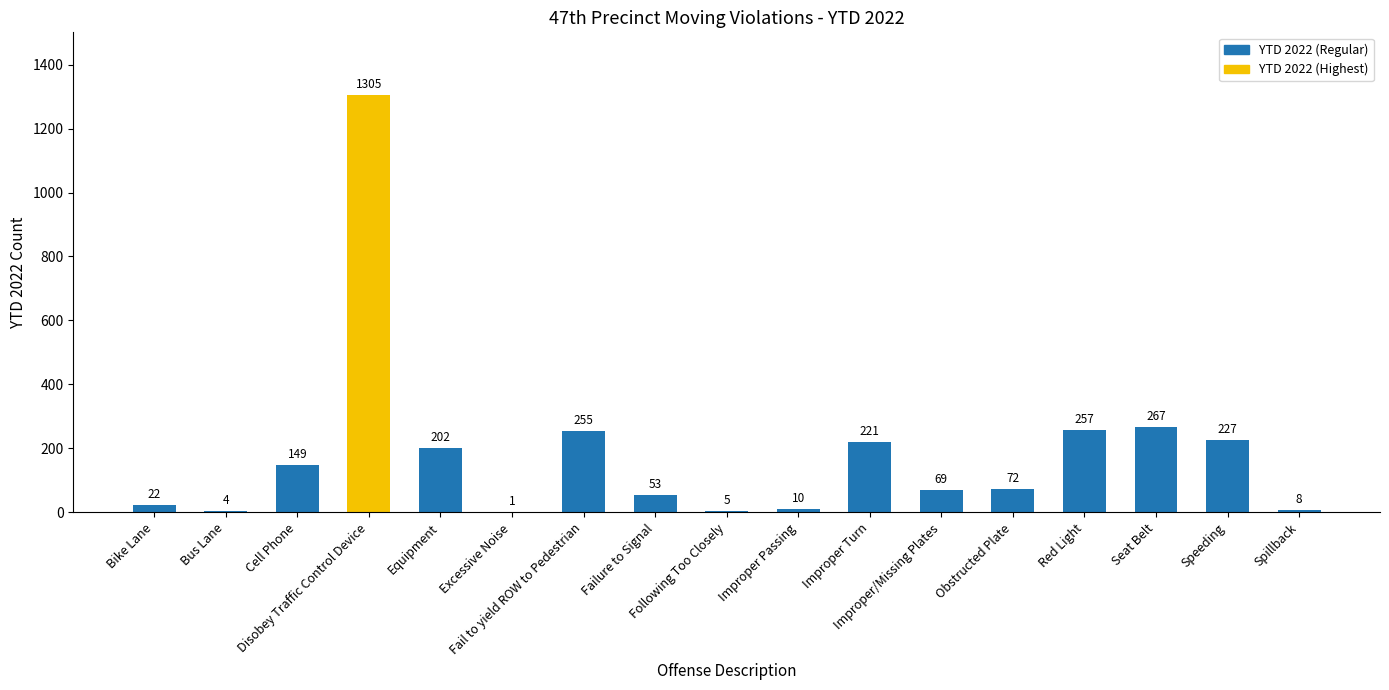

Which has a higher value, Following Too Closely or Speeding?

Speeding